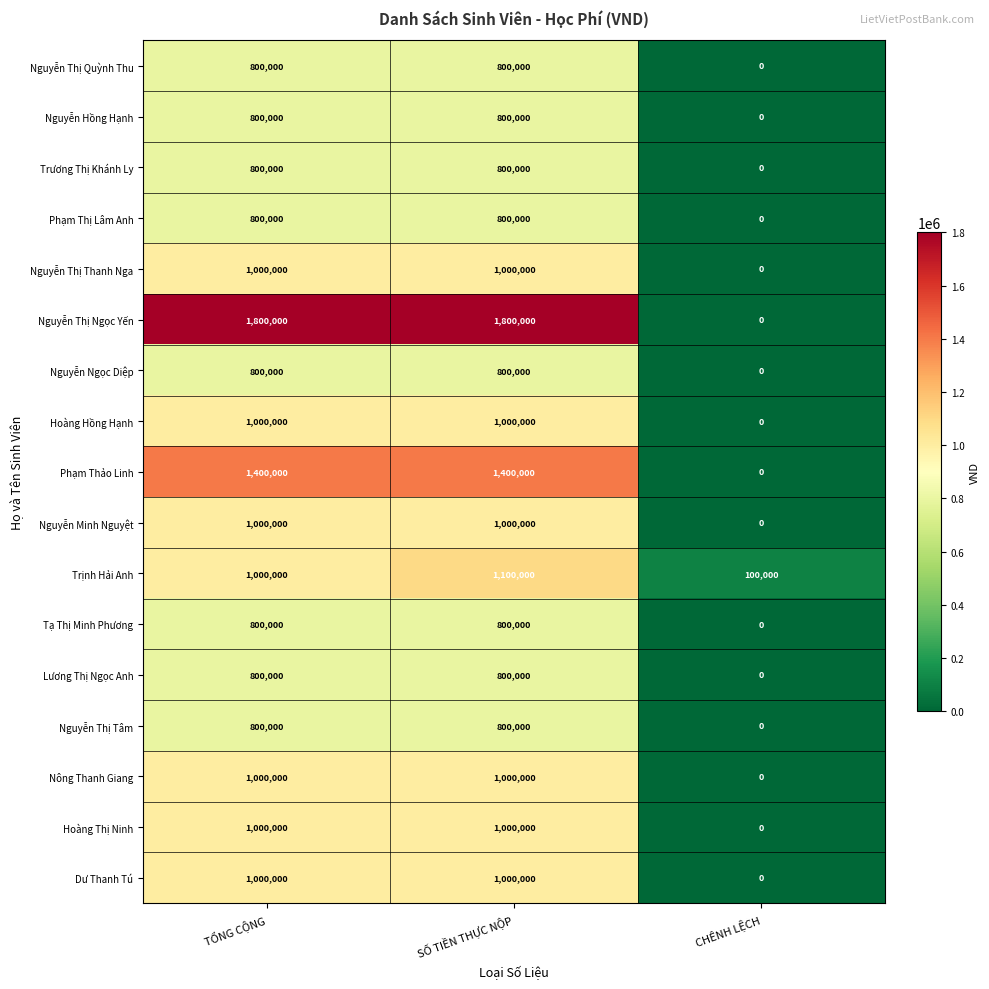

Which label corresponds to the smallest value in the chart?

CHÊNH LỆCH